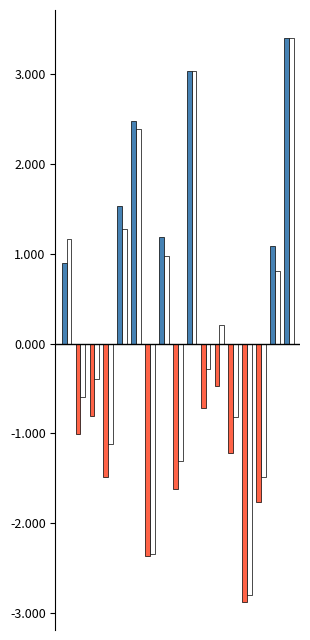

Rank the categories by Dawson value from lowest to highest.

NS7B, NS6, NS8, AP3A, ORF3B, ORF9C, R1A, SPIKE, R1AB, ORF9B, ORF3D, NS7A, ORF10, VEMP, VME1, NCAP, ORF3C